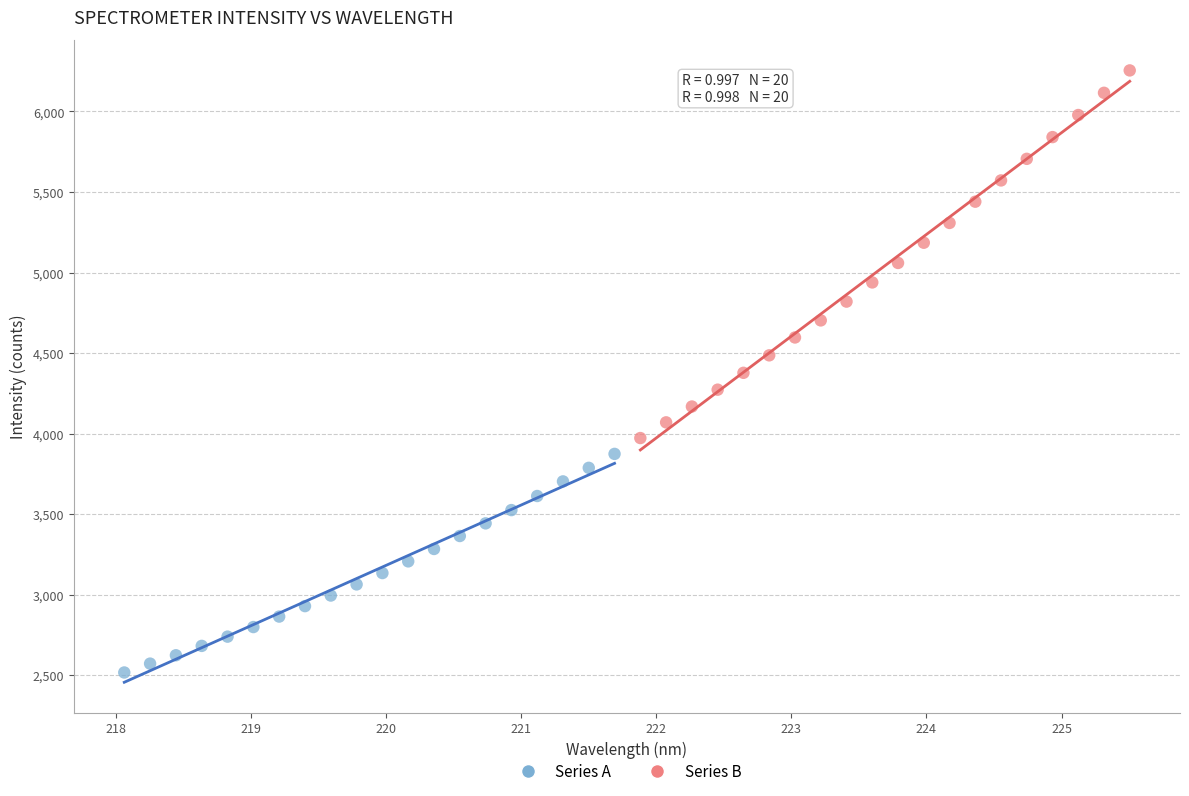

Which series contains the lowest Y value?

Series A